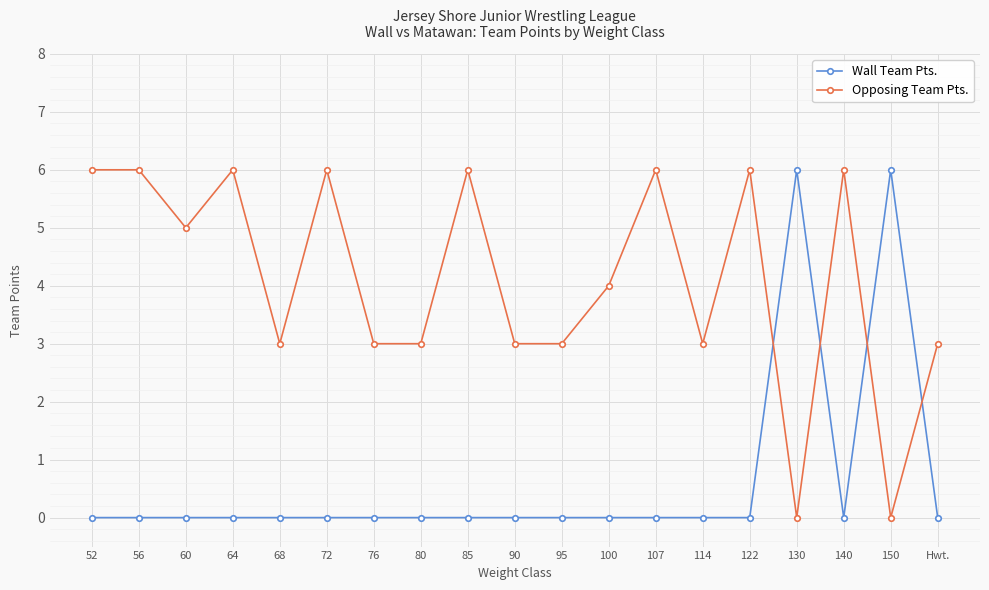

How many times do Opposing Team Pts. and Wall Team Pts. cross each other?

4